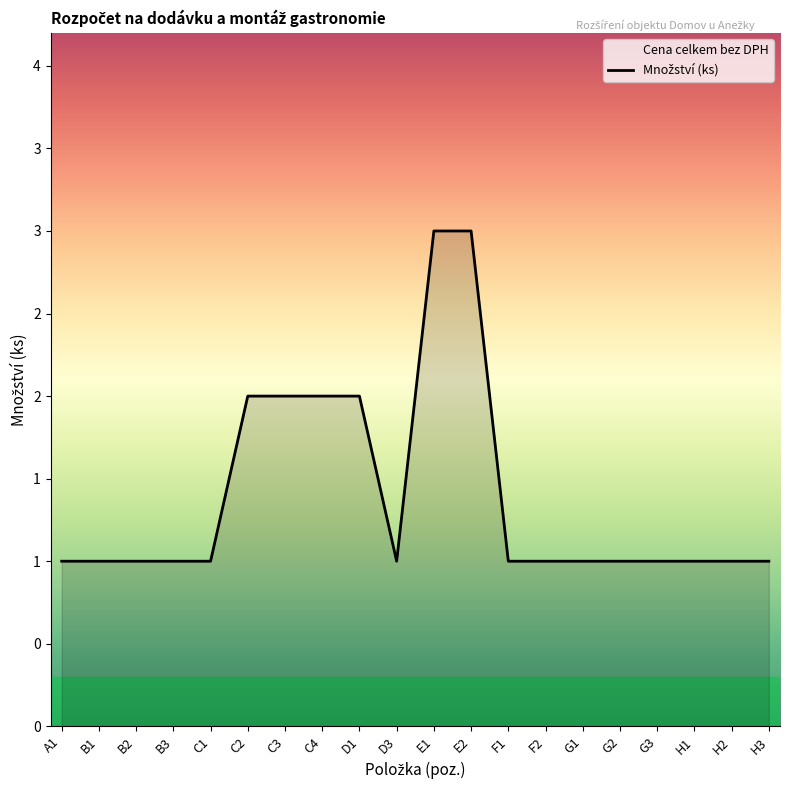

What is the greatest value displayed?

3